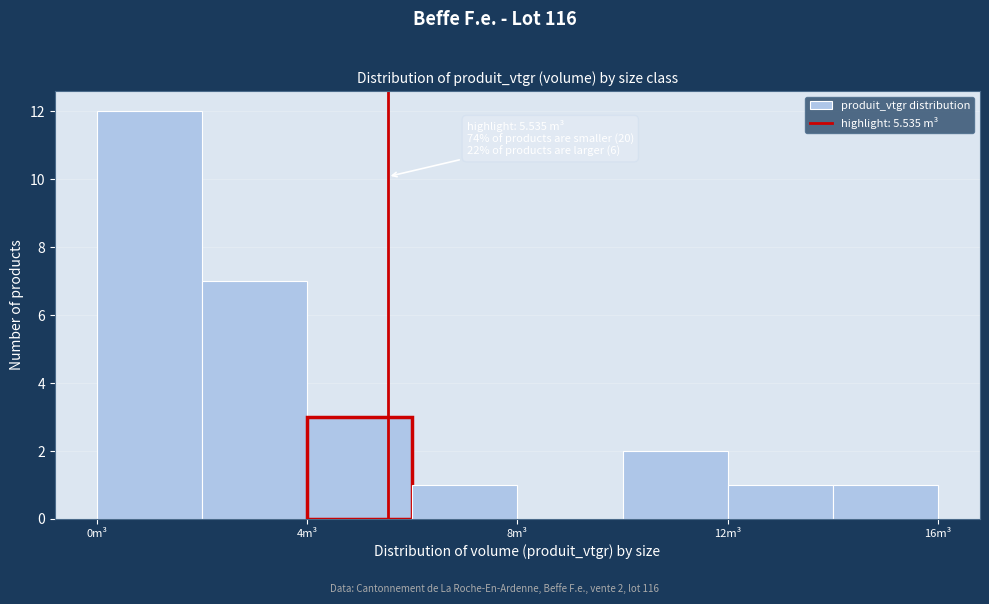

Over which range of the x-axis is the bar tallest?

0 to 2